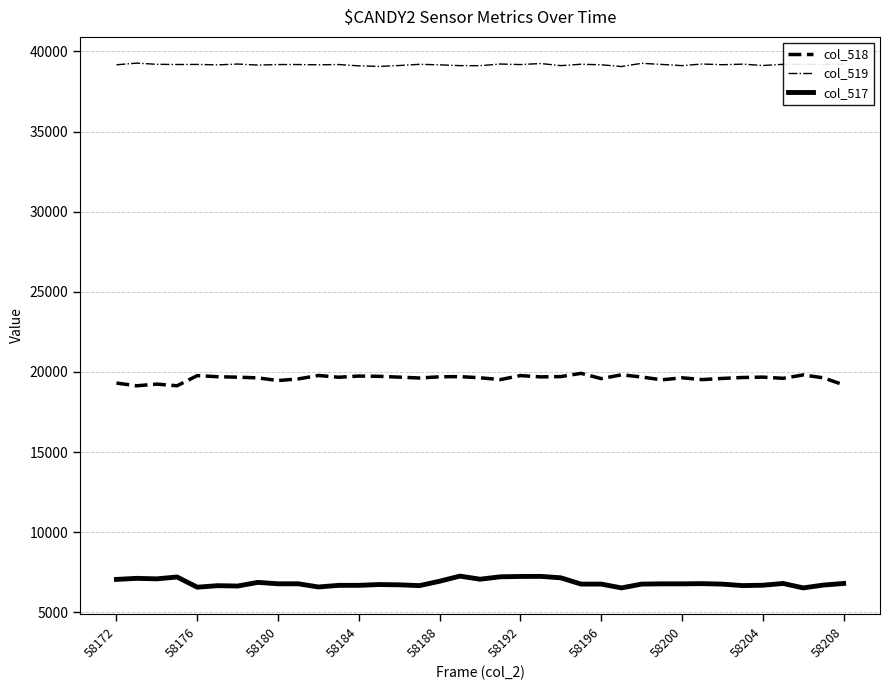

What is the average value of the col_519 series?

39174